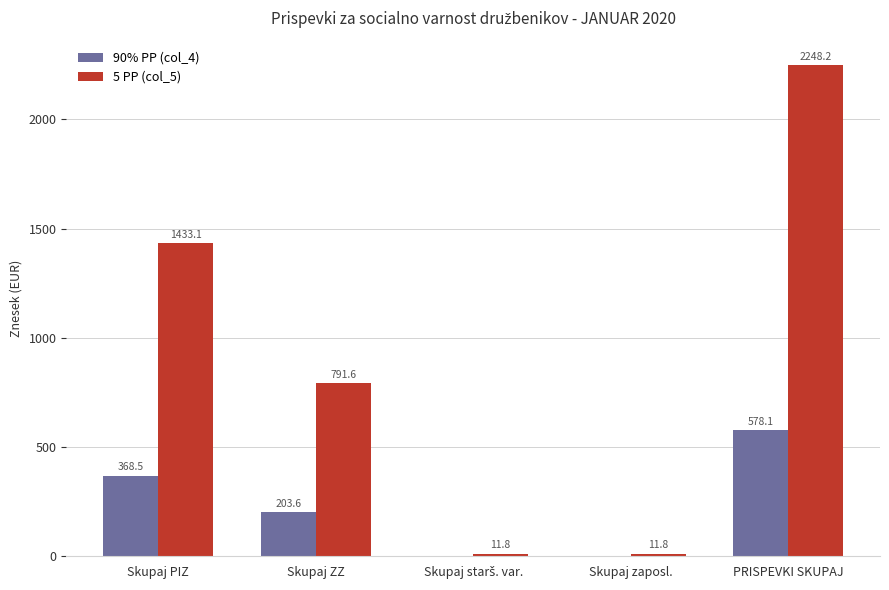

What is the sum of all 5 PP (col_5) values?

4496.5